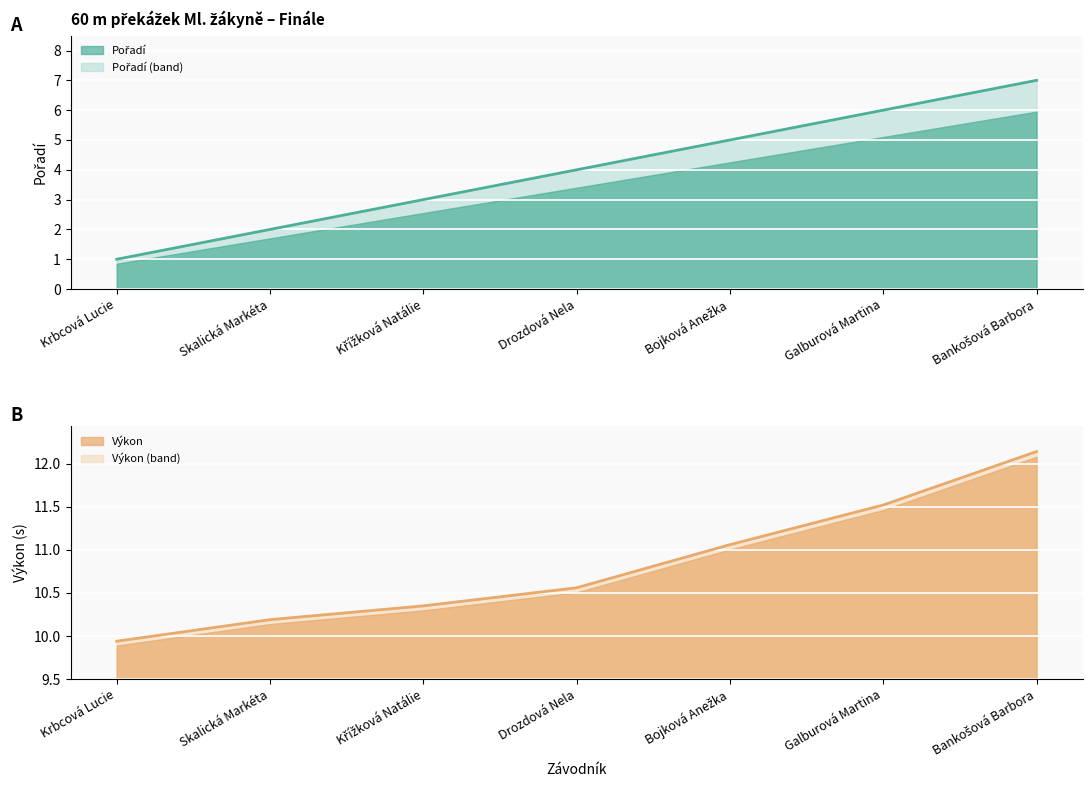

At Drozdová Nela, list the series in order from largest to smallest.

Výkon, Pořadí